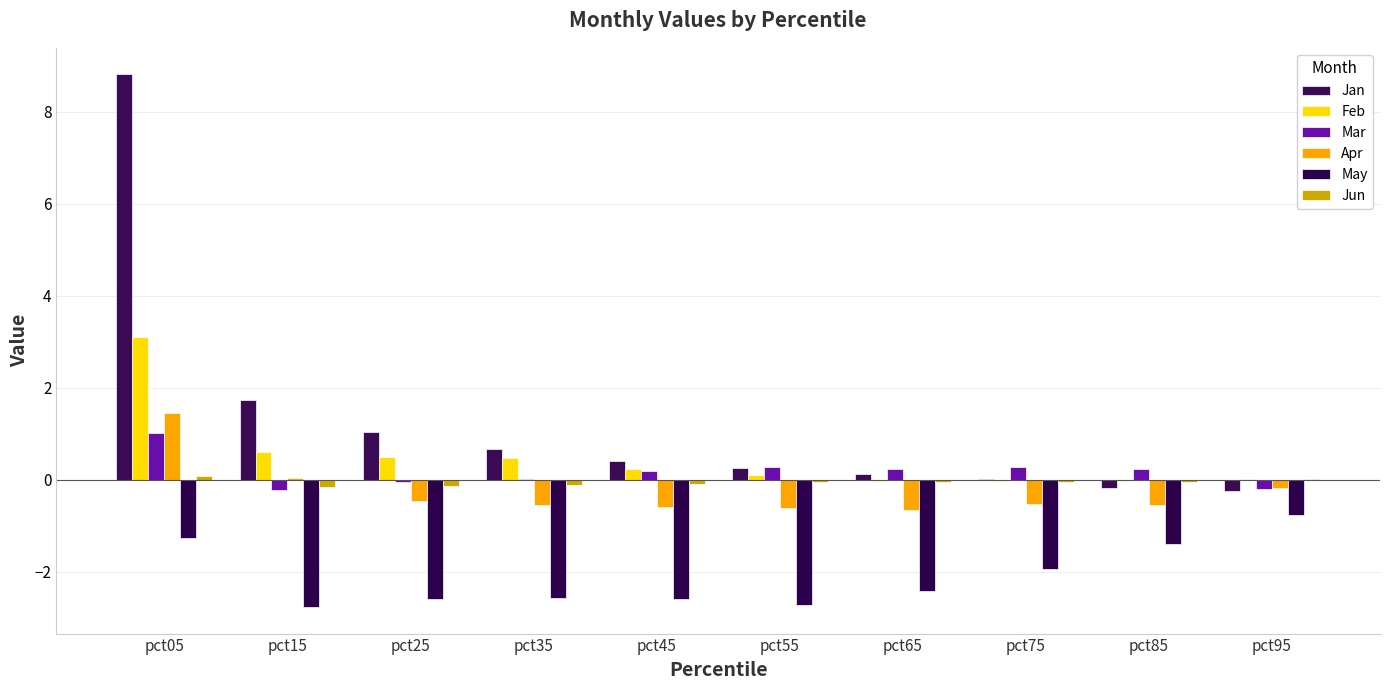

What is the value of the Jan bar at the 3rd from the left?

1.0